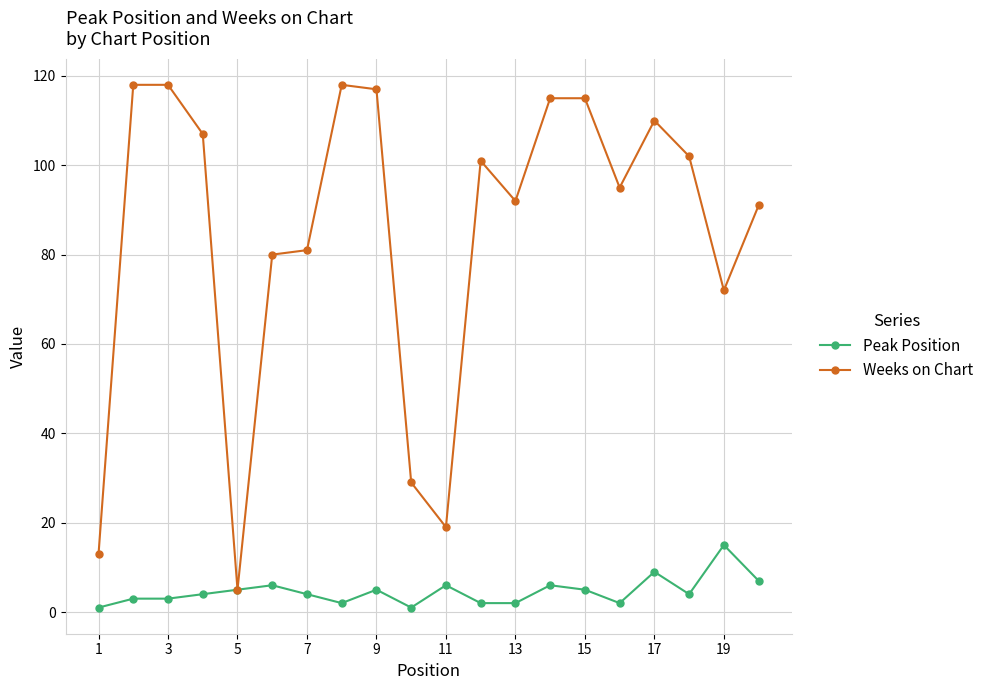

At how many categories does at least one series exceed 97?

10